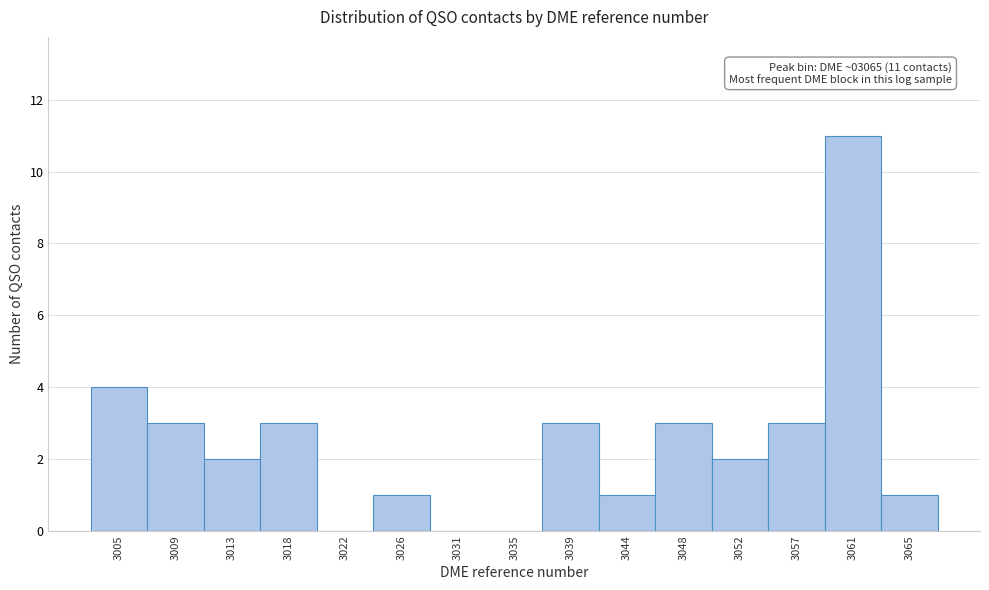

Reading left to right, what are all the values shown in this chart?

3005=4	3009=3	3013=2	3018=3	3022=0	3026=1	3031=0	3035=0	3039=3	3044=1	3048=3	3052=2	3057=3	3061=11	3065=1